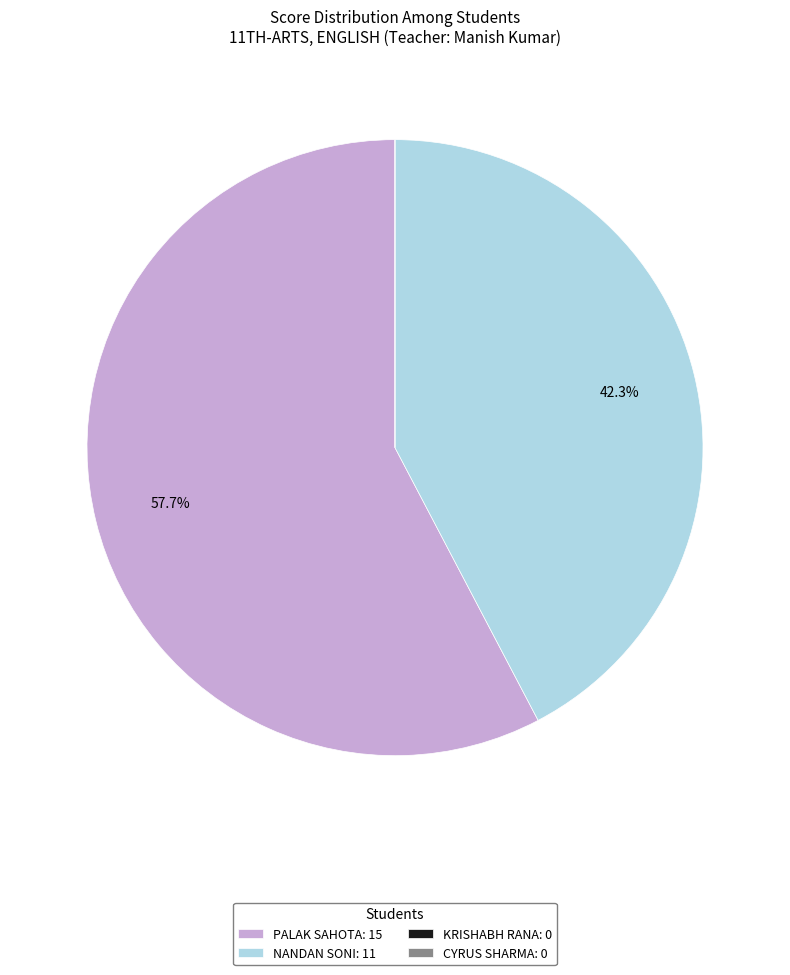

Combined, do NANDAN SONI: 11 and PALAK SAHOTA: 15 account for over 50%?

Yes